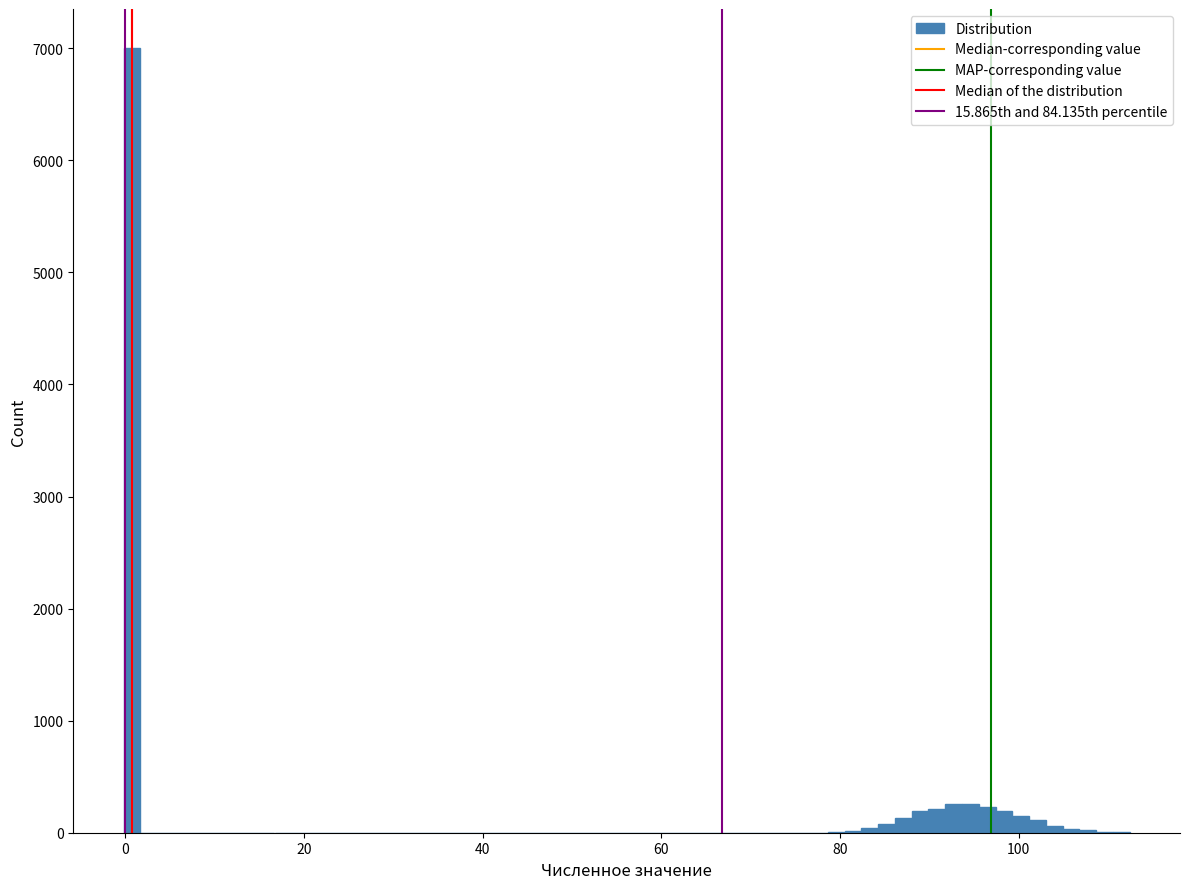

Read against the x-axis, roughly where is the centre of the tallest bar?

0